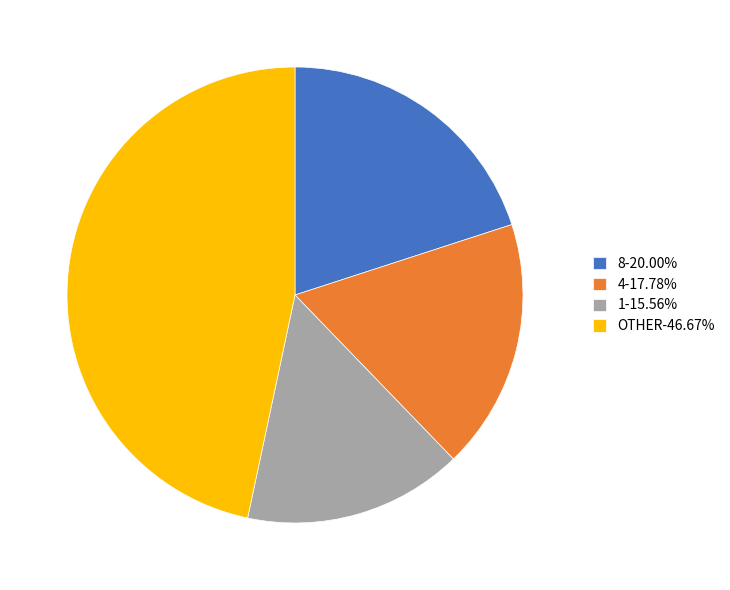

Is the sum of 8-20.00% and 4-17.78% greater than half?

No